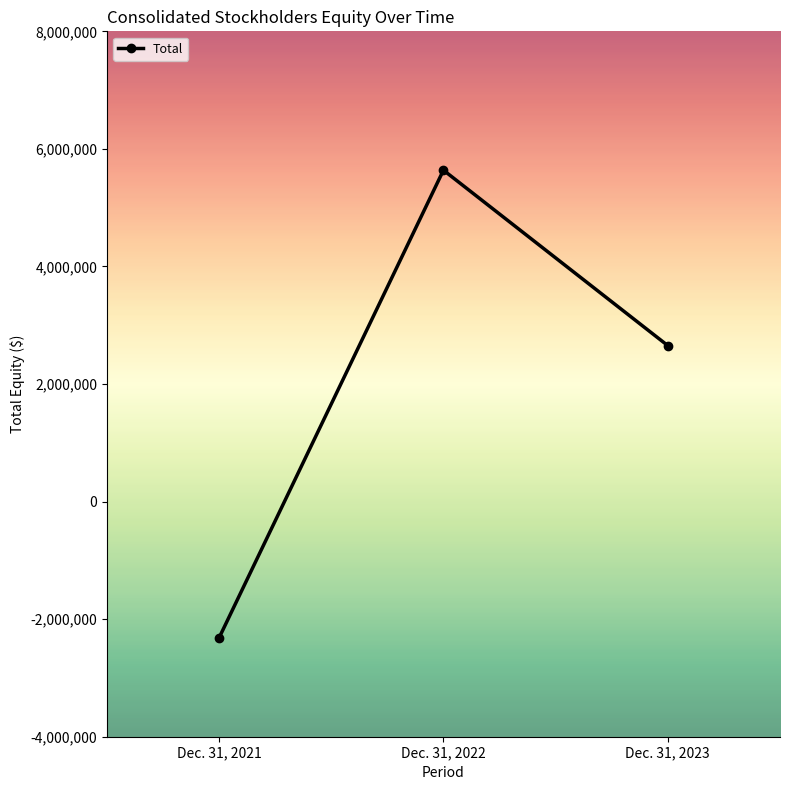

How many values are below 2653479?

1